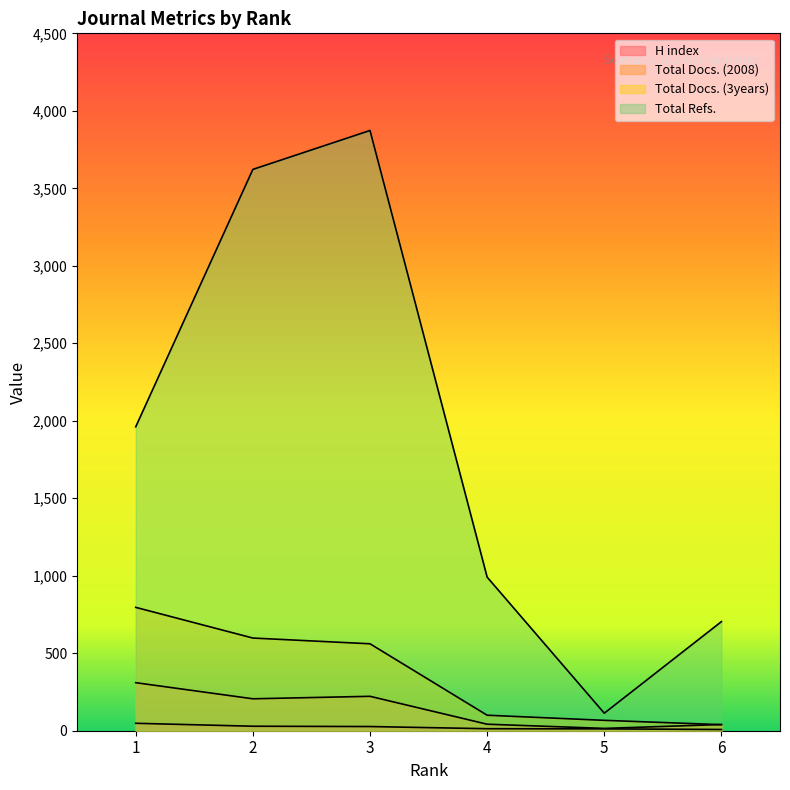

At which label does Total Refs. first exceed 1961?

2